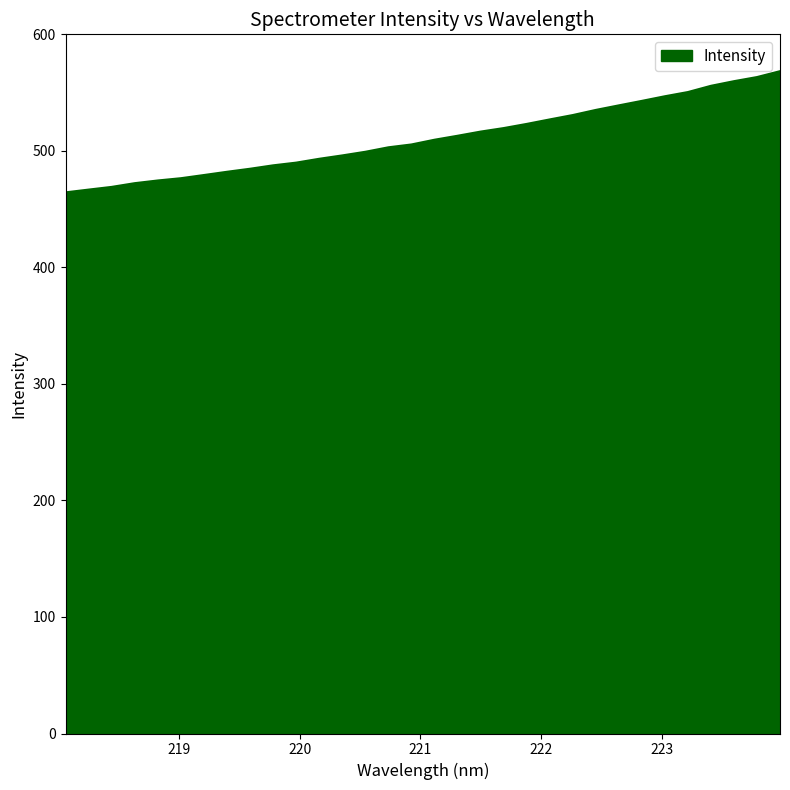

How many series are shown in this chart?

1